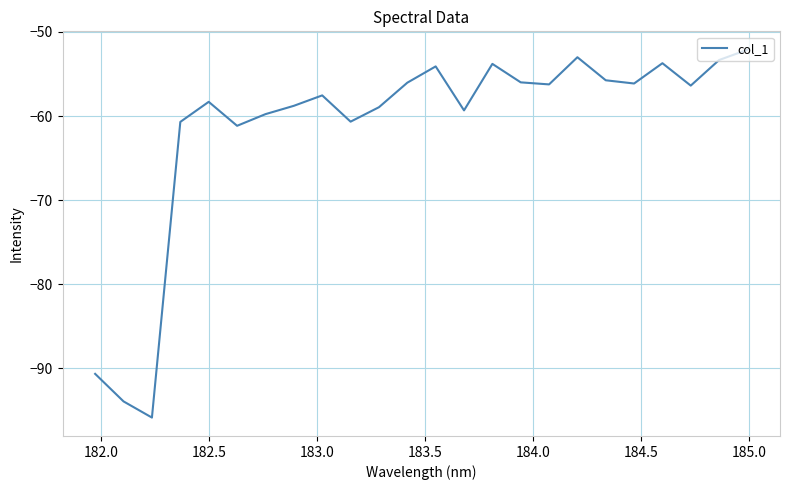

What is the maximum value shown in the chart?

-52.1